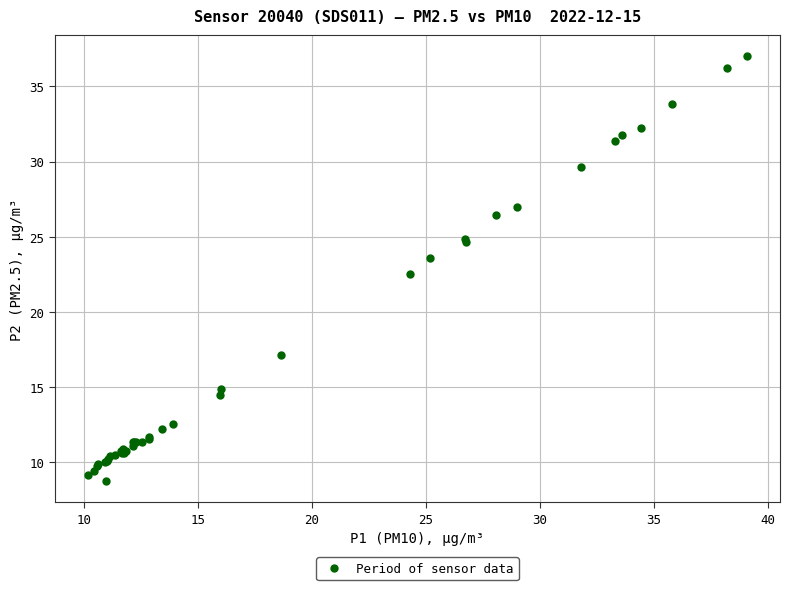

What Y value in the scatter plot is closest to 22?

22.5